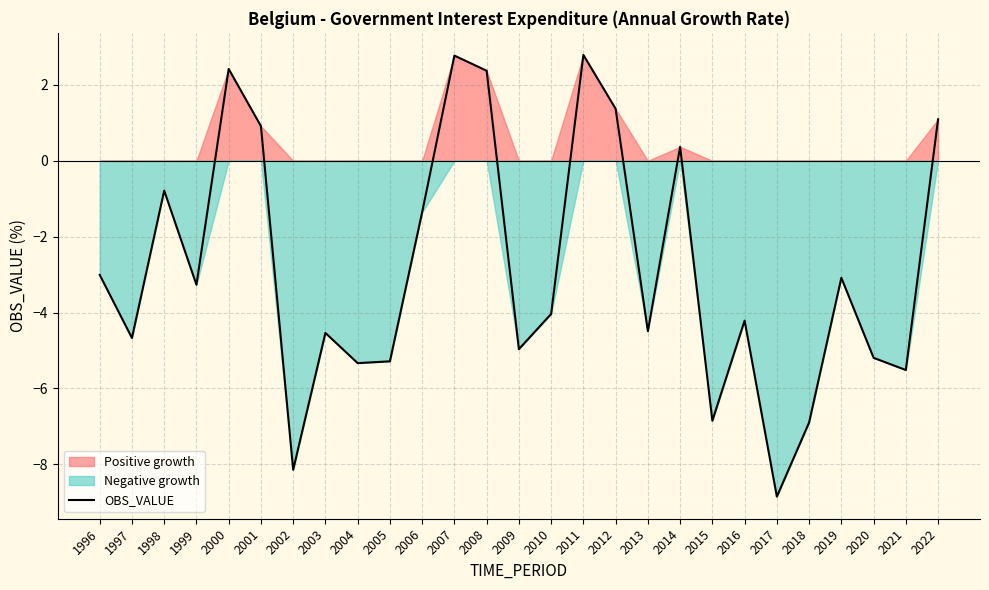

Rank the categories by value from lowest to highest.

2017, 2002, 2018, 2015, 2021, 2004, 2005, 2020, 2009, 1997, 2003, 2013, 2016, 2010, 1999, 2019, 1996, 2006, 1998, 2014, 2001, 2022, 2012, 2008, 2000, 2007, 2011